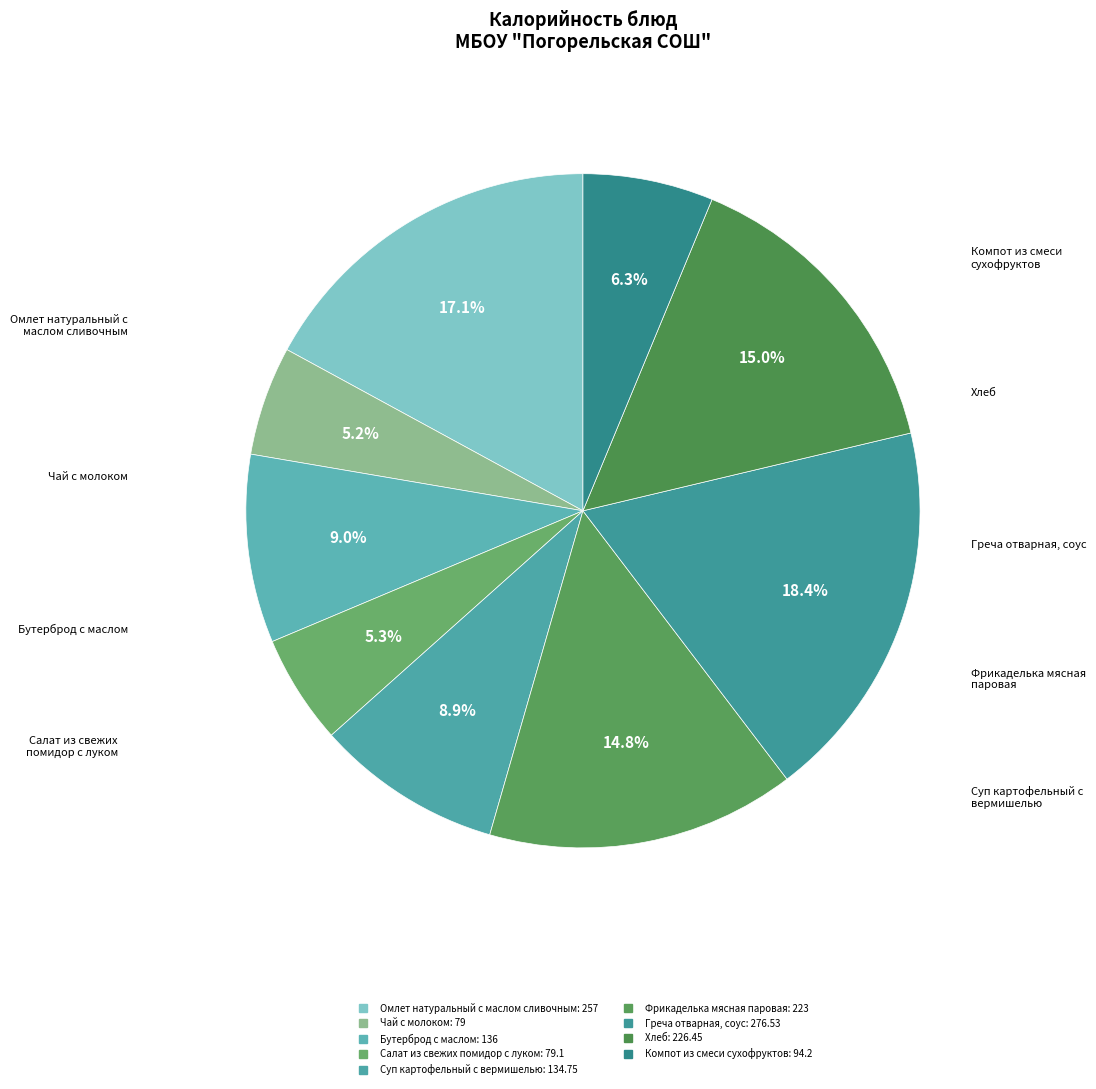

How many segments does this pie chart have?

9